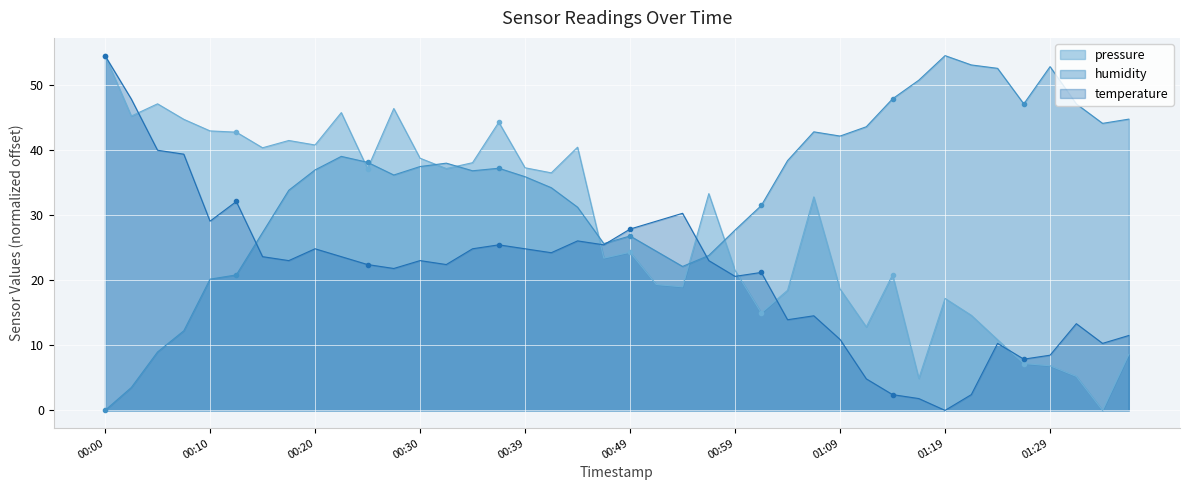

How many lines are shown in the chart?

3